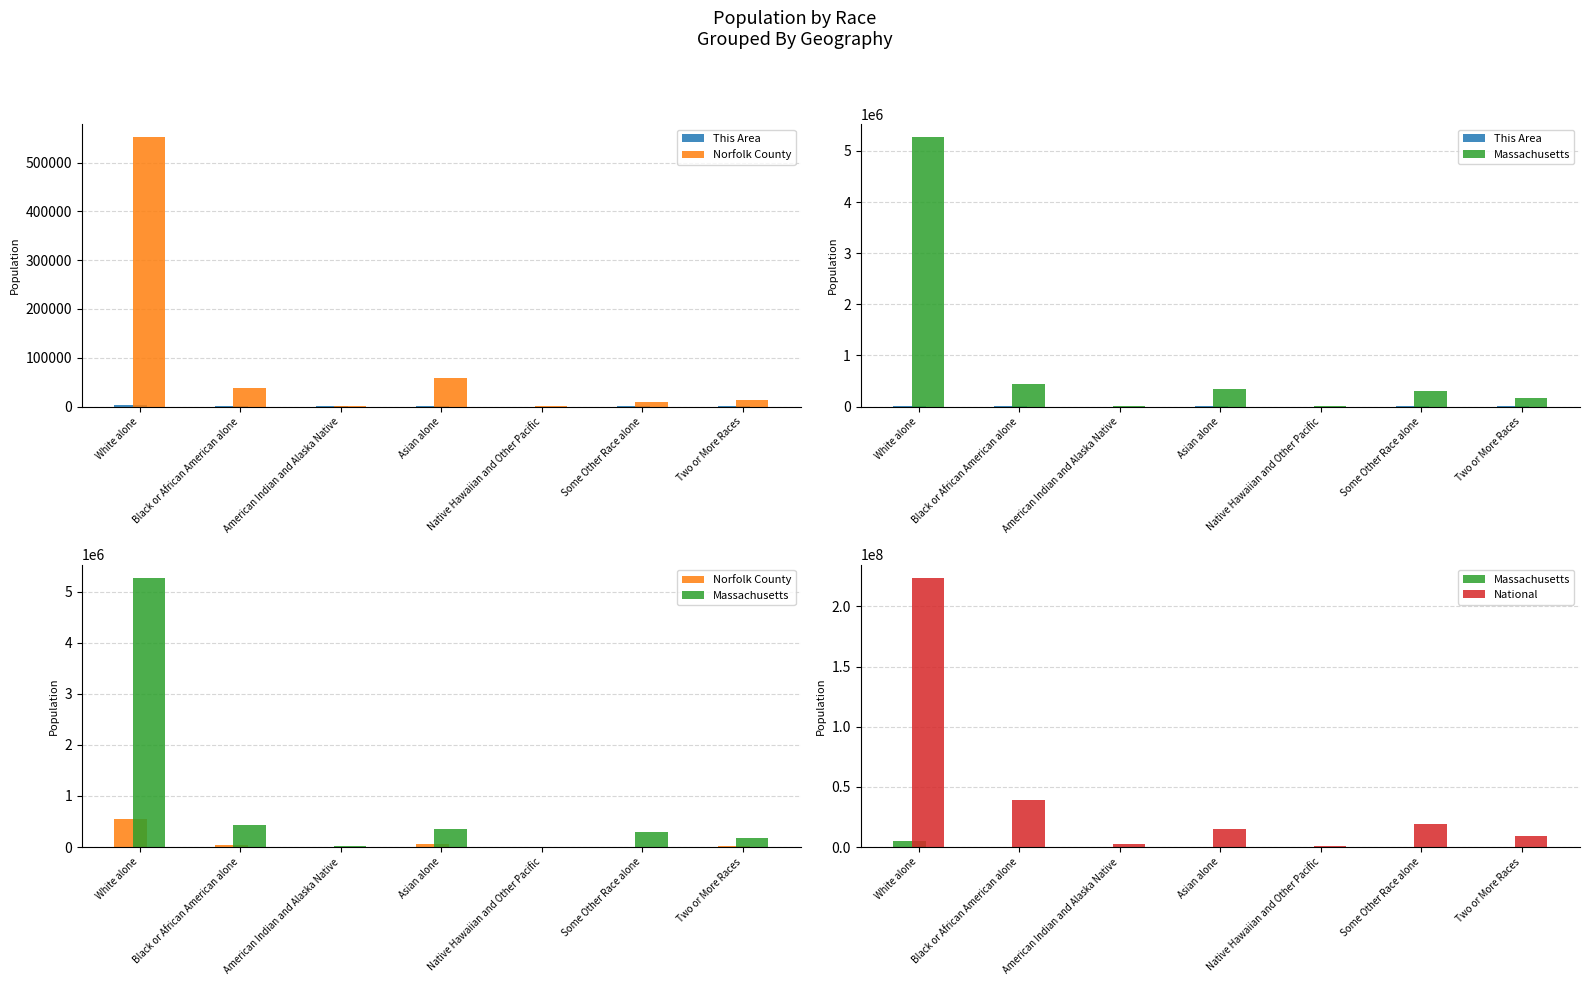

What is the difference between the maximum and minimum values in the Norfolk County series?

551718